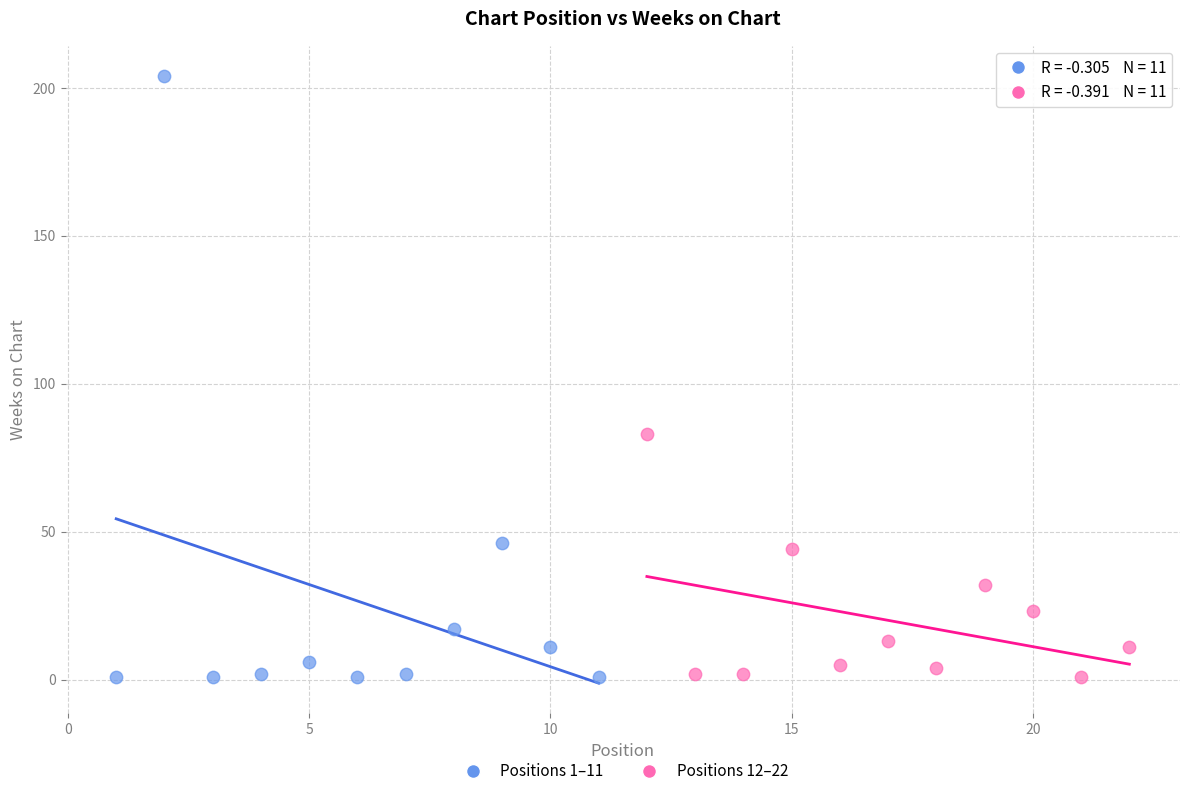

What are all the series names shown in the legend?

Positions 1–11, Positions 12–22